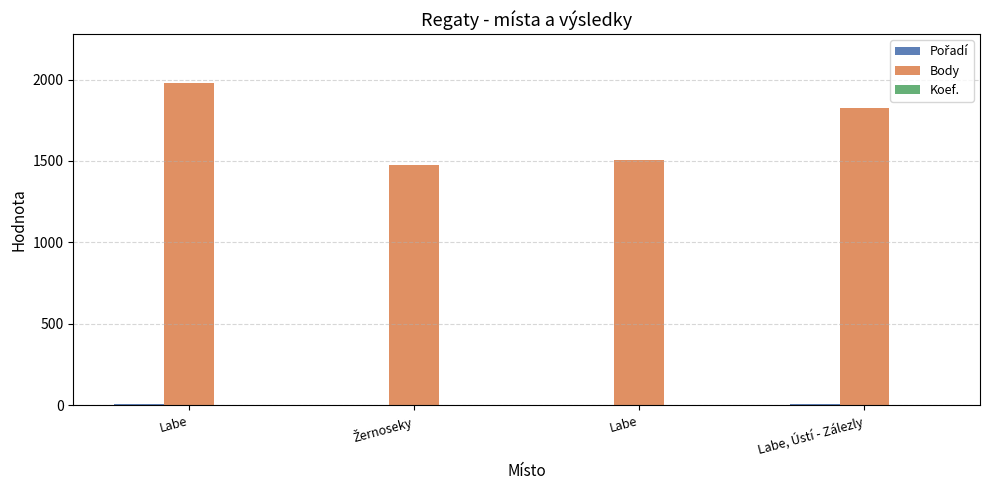

Reading left to right, transcribe all the data shown in this chart.

Pořadí: 8	3	4	9
Body: 1981	1476	1508	1827
Koef.: 3	2	2	3